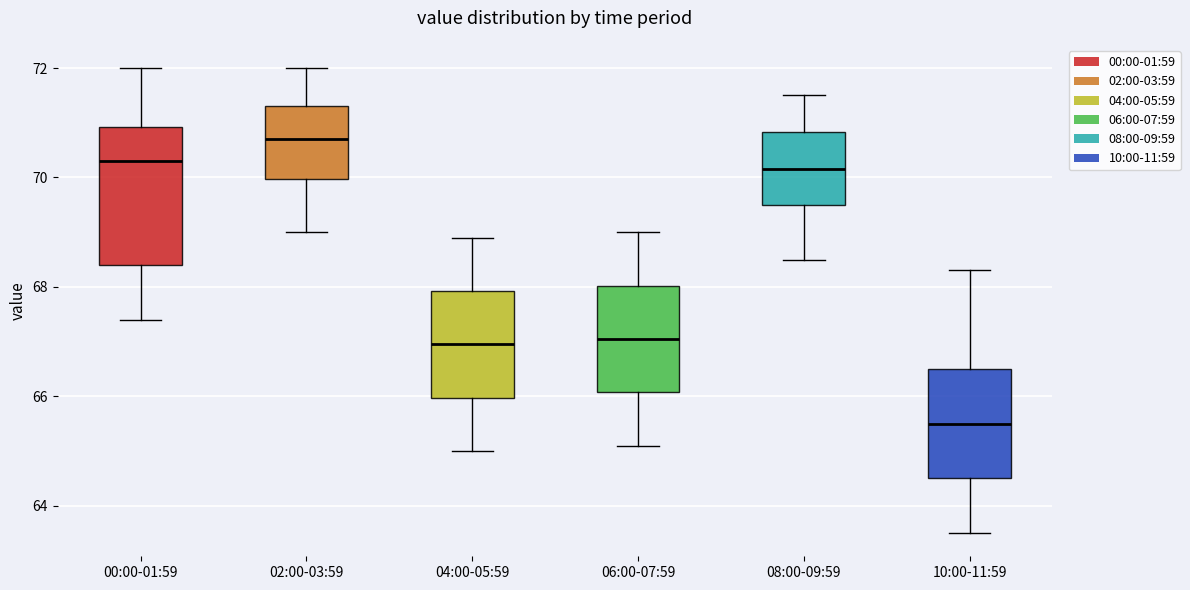

Reading left to right, transcribe this box plot: for each box, give where its median line is, the range the box spans, and where its two whiskers end, as read against the y-axis. The values are not printed on the chart, so give them approximately, as read against the axis.

00:00-01:59: median 70.4, box 68.4 to 71.0, whiskers 67.4 to 72.0
02:00-03:59: median 70.8, box 70.0 to 71.4, whiskers 69.0 to 72.0
04:00-05:59: median 67.0, box 66.0 to 68.0, whiskers 65.0 to 69.0
06:00-07:59: median 67.0, box 66.0 to 68.0, whiskers 65.2 to 69.0
08:00-09:59: median 70.2, box 69.6 to 70.8, whiskers 68.6 to 71.6
10:00-11:59: median 65.6, box 64.6 to 66.6, whiskers 63.6 to 68.4